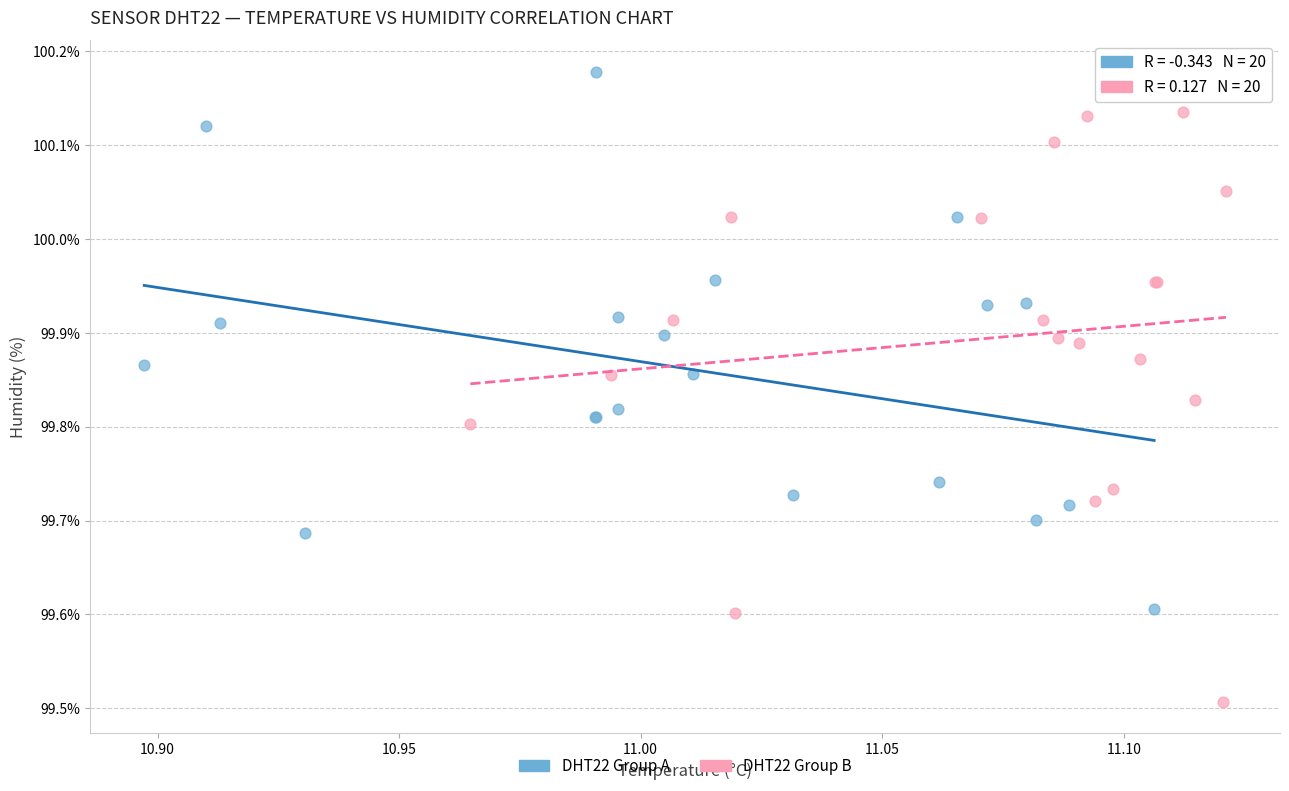

Which series contains the lowest Y value?

DHT22 Group B